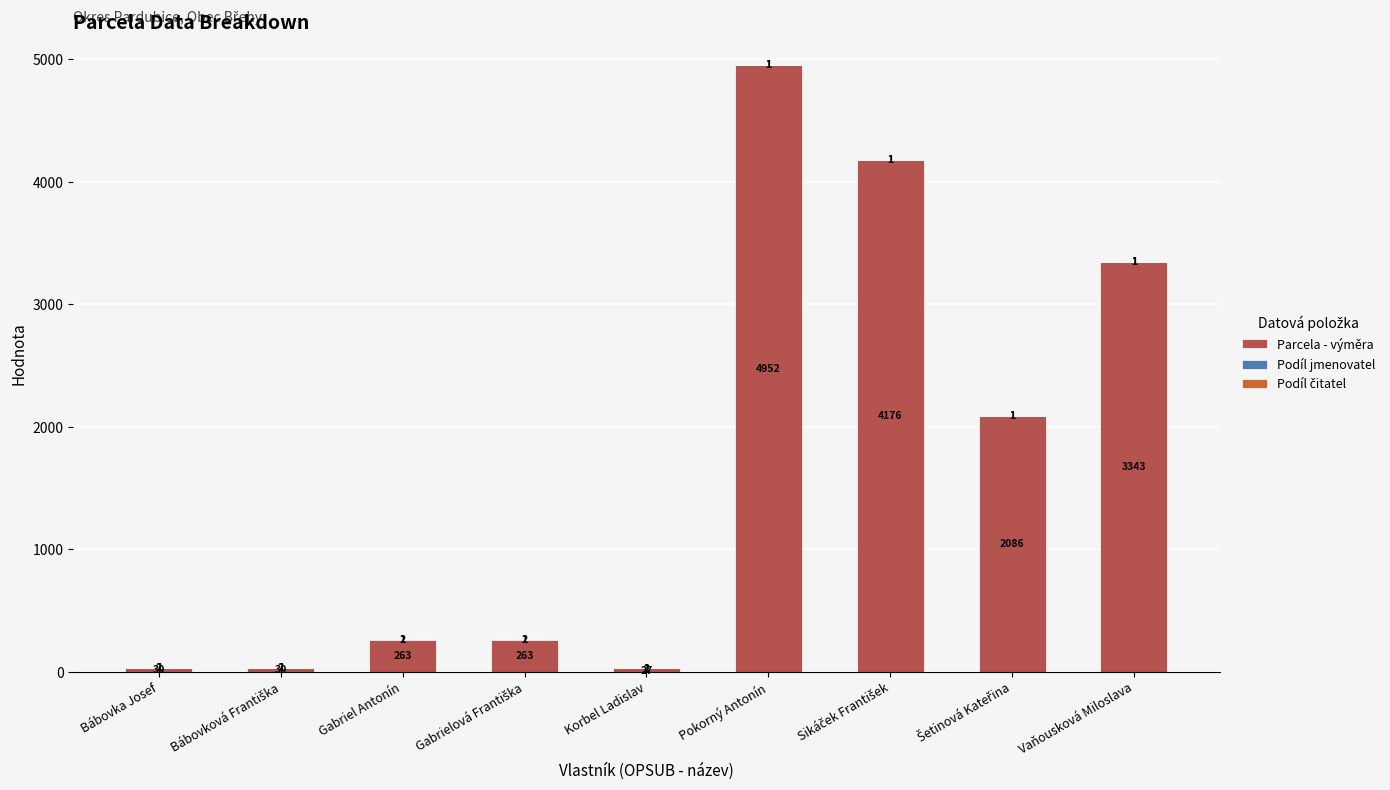

Are the bars horizontal?

No